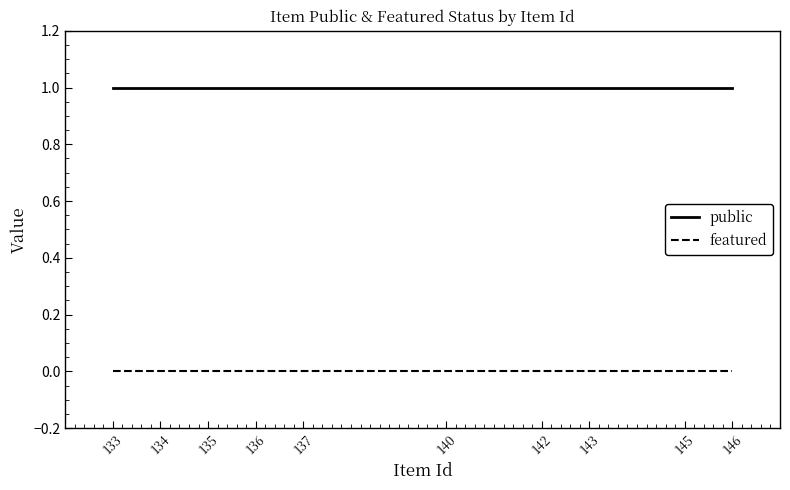

List the series in order of their overall mean, highest first.

public, featured